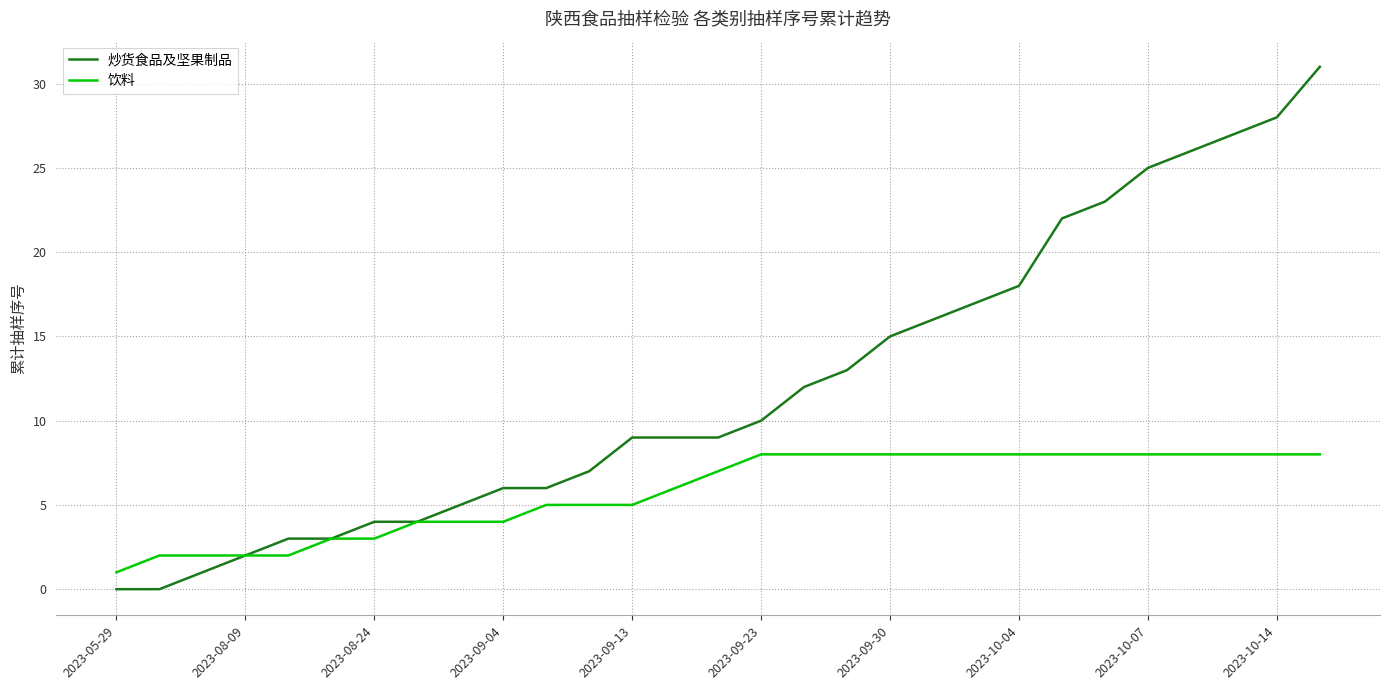

Rank the series by their maximum value, from highest to lowest.

炒货食品及坚果制品, 饮料